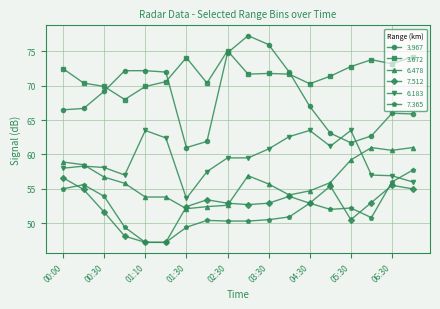

What is the value of the 7.512 point at the 2nd from the left?

54.9